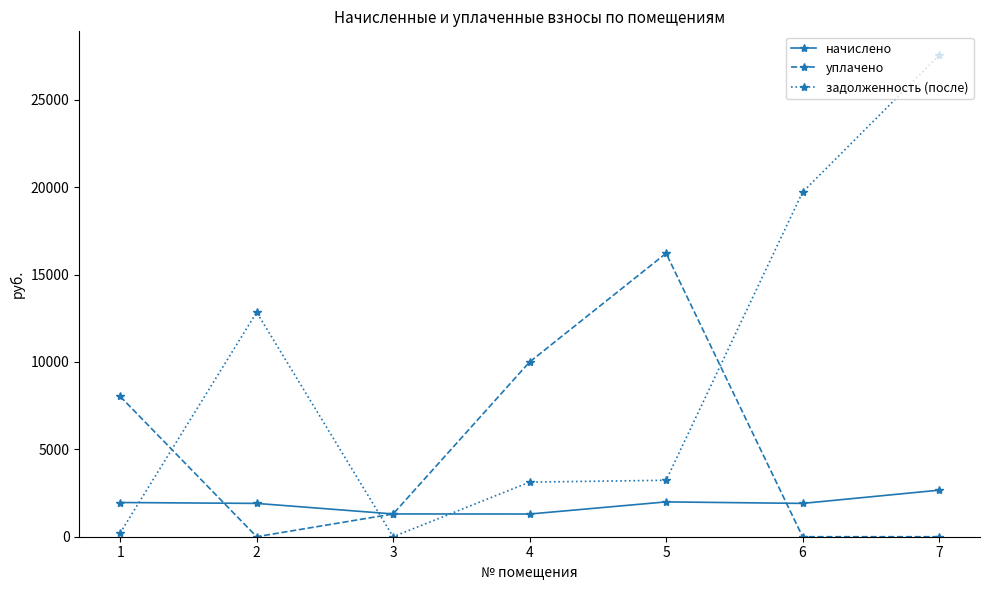

At which category is the sum across all series the highest?

7